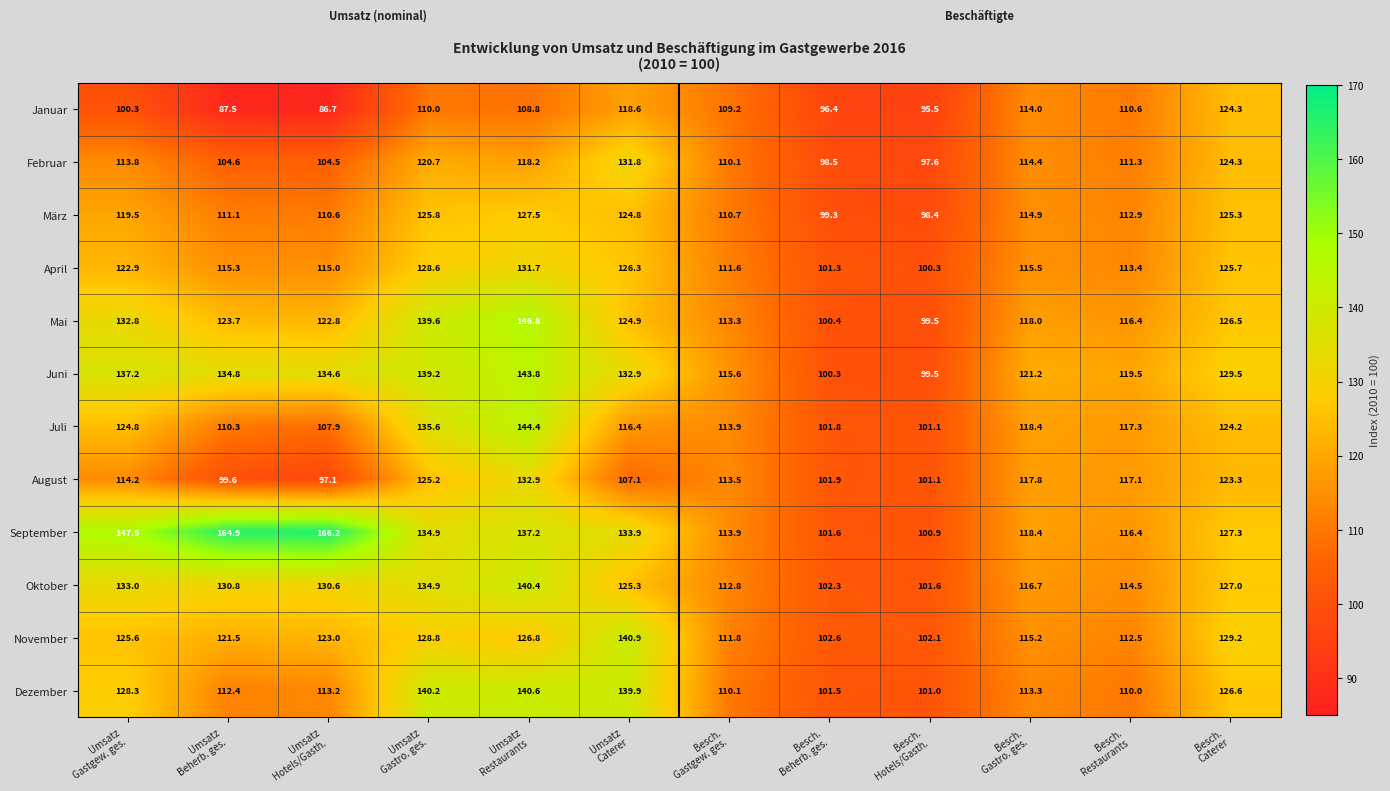

What is the difference between the maximum and second lowest values in the März series?

28.2